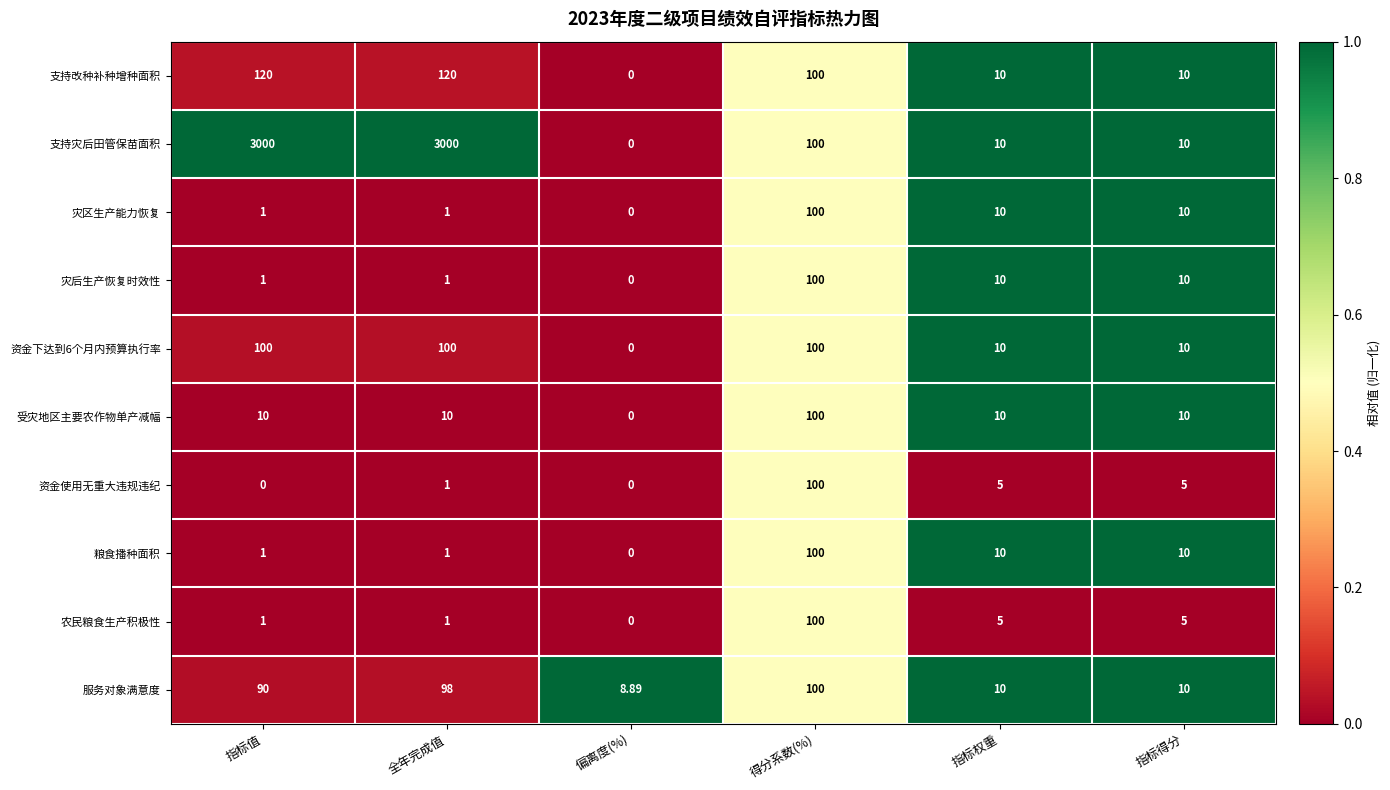

Where is 支持改种补种增种面积 nearest to the value 60?

得分系数(%)